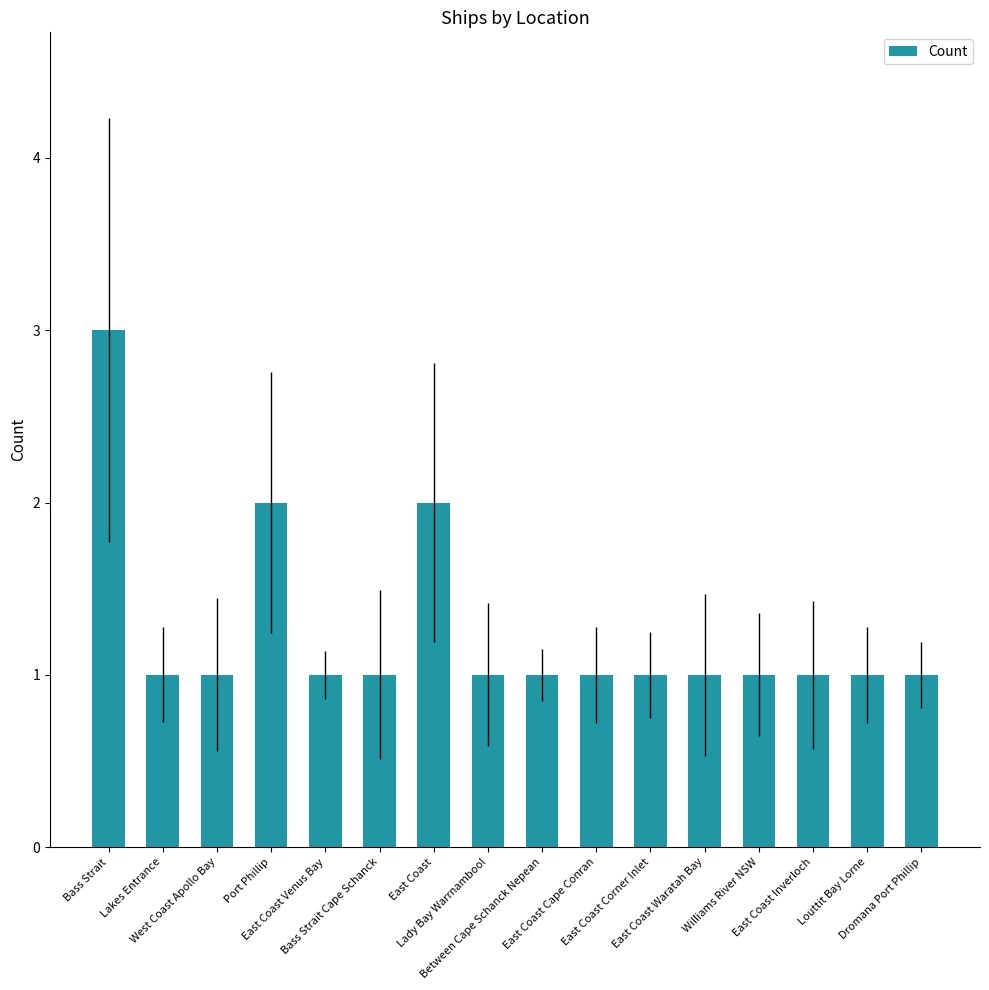

What is the label of the 8th bar from the right?

Between Cape Schanck Nepean